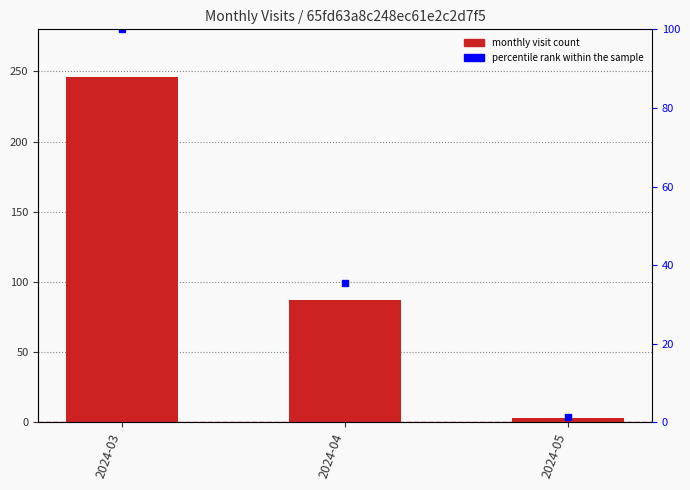

At which label is monthly_visit closest to 124?

2024-04